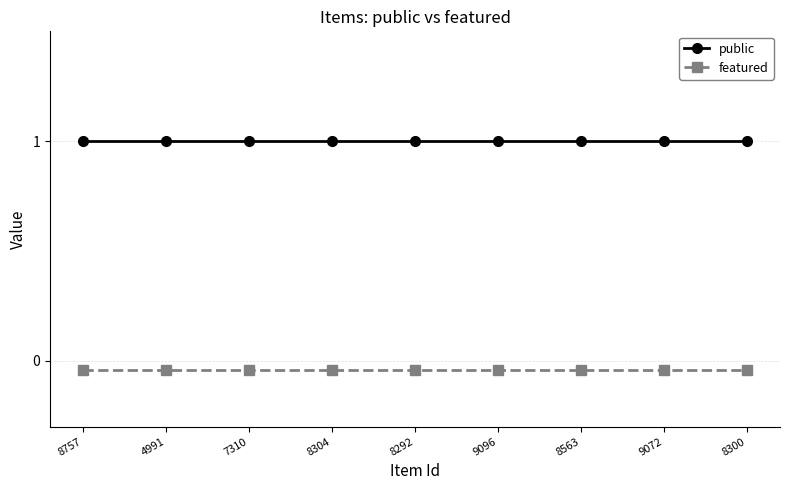

What are all the series names shown in the legend?

public, featured